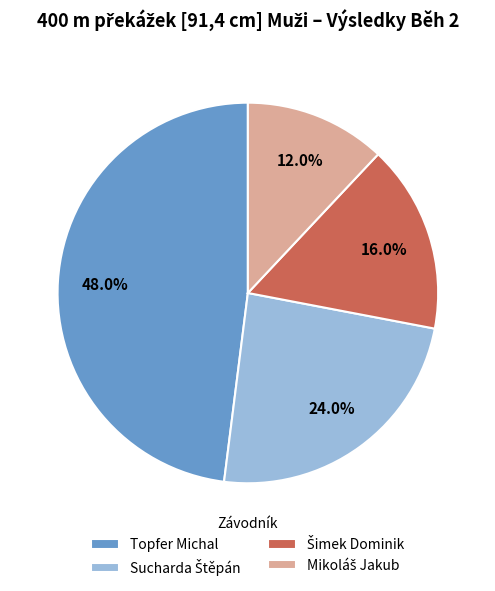

Which category has the biggest portion of the pie?

Topfer Michal